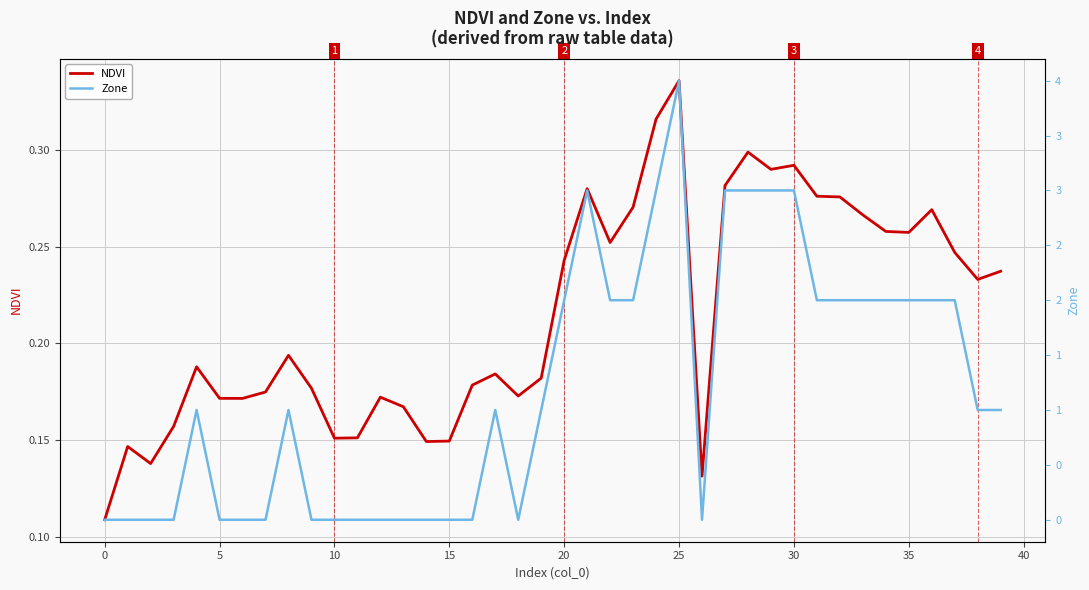

What is the greatest value displayed?

4.0